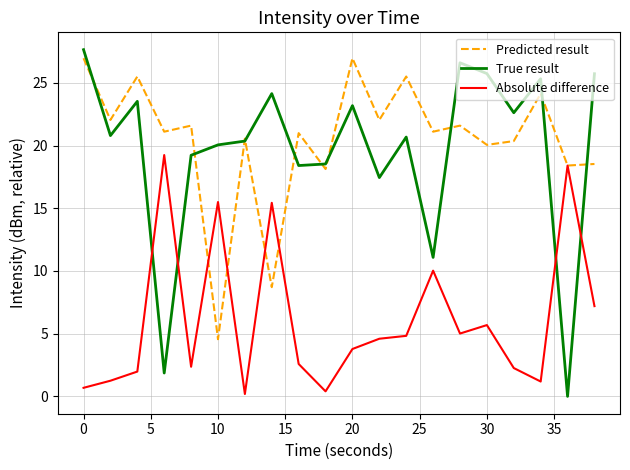

After their last crossing, which series has the higher values: Absolute difference or True result?

True result